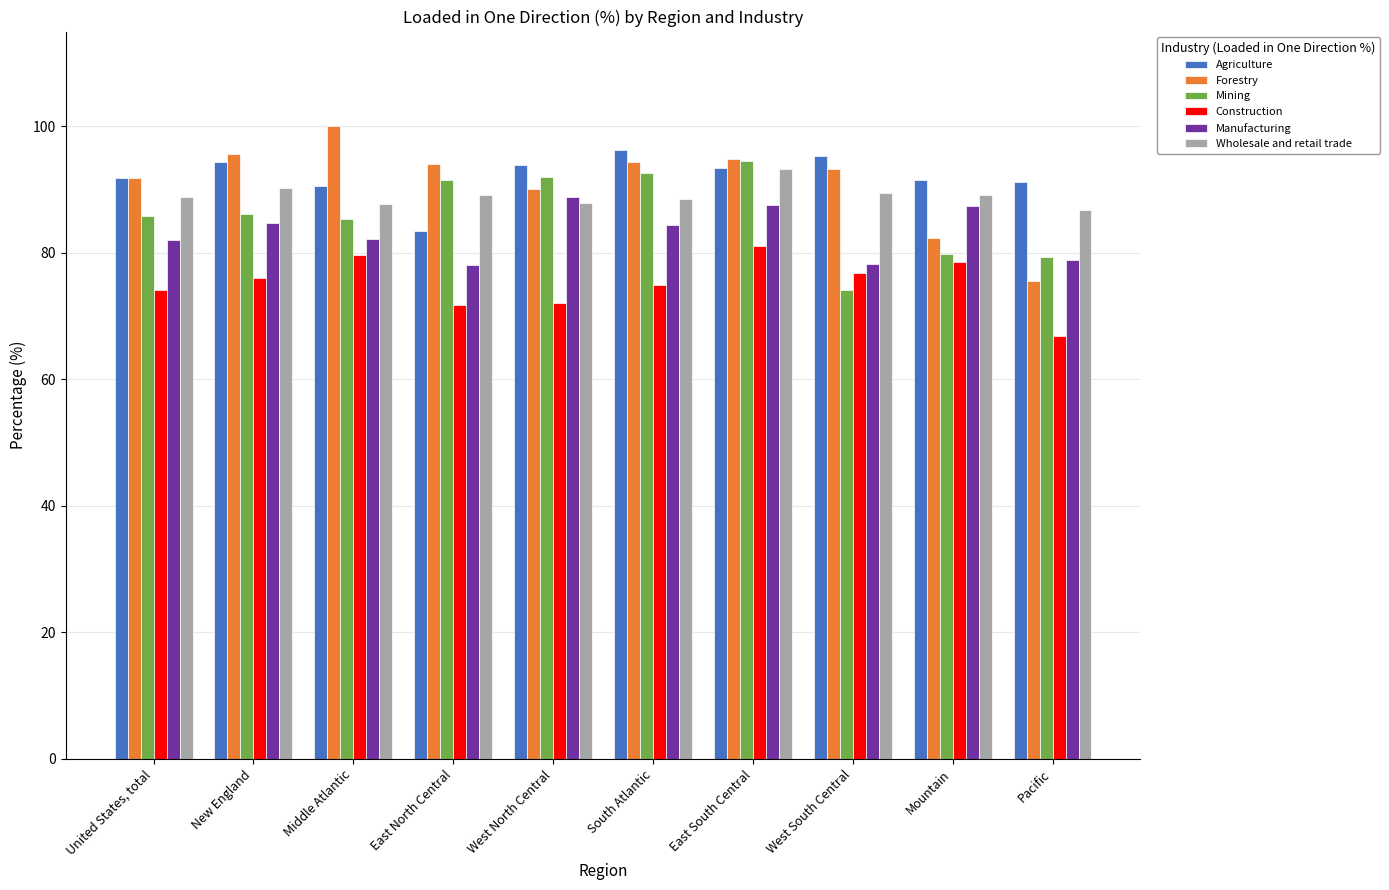

What is the smallest value displayed?

66.8